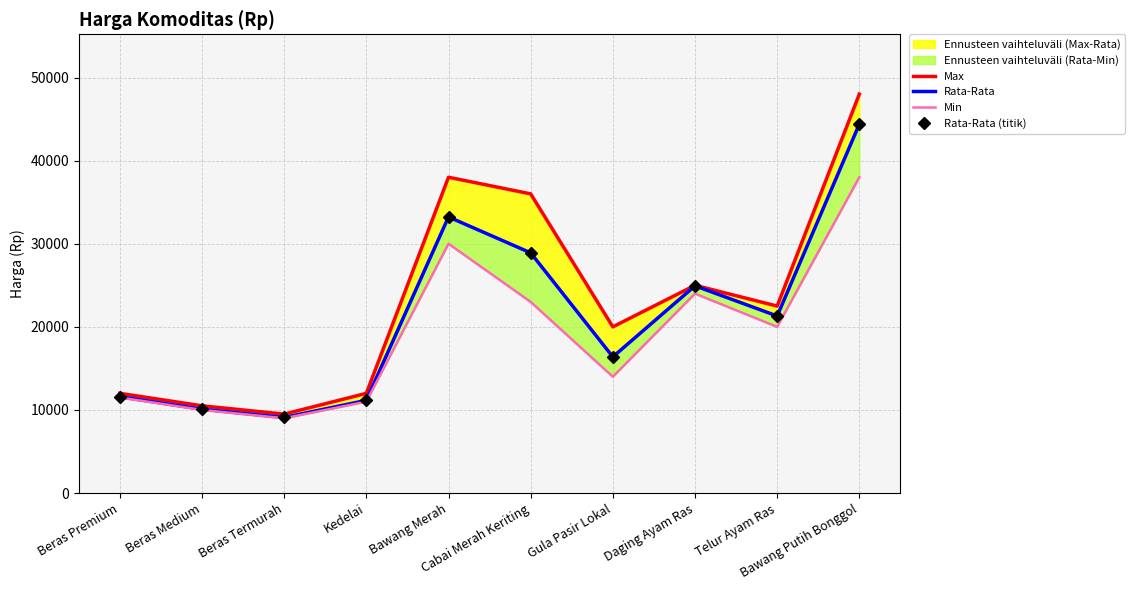

What is the sum of all Rata-Rata (titik) values?

211096